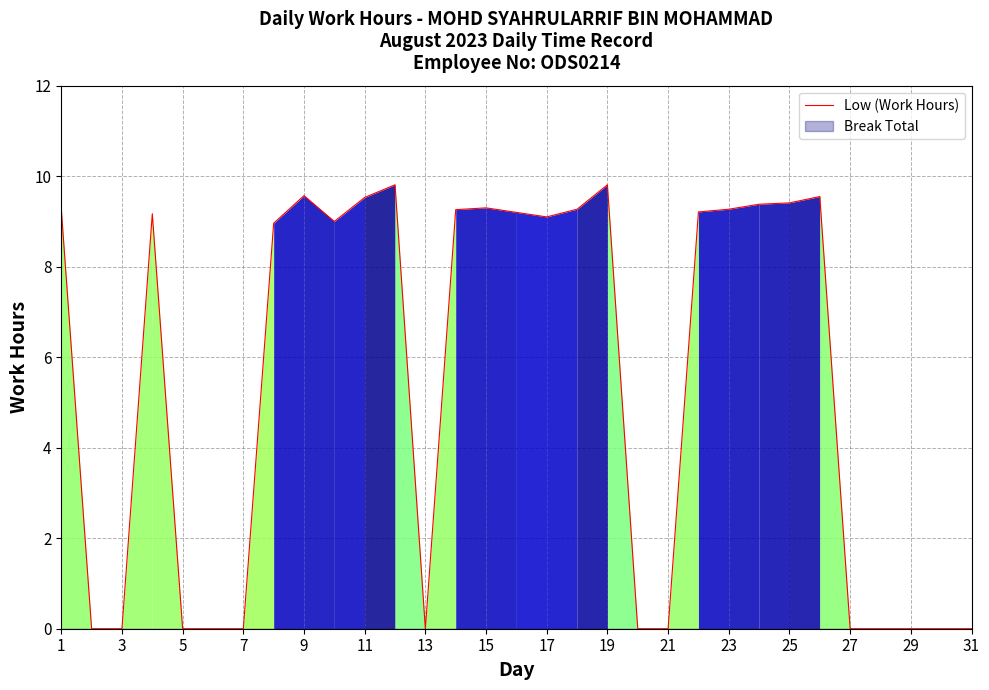

True or false: Low (Work Hours) has a value of -4.2 at 7.

False